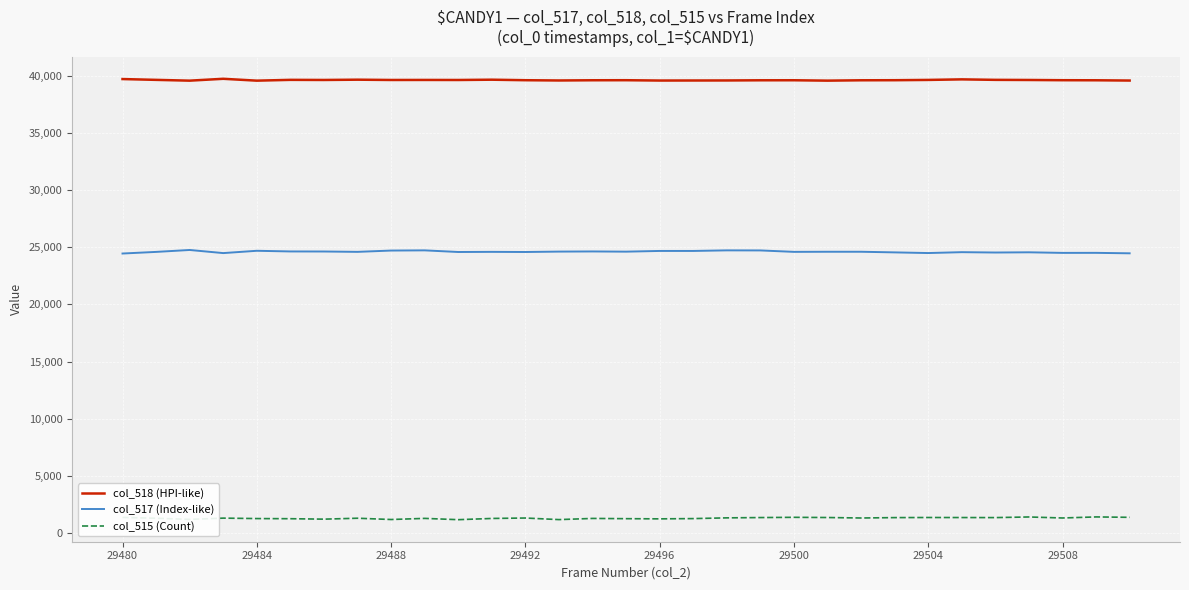

List the series in order of their overall mean, lowest first.

col_515 (Count), col_517 (Index-like), col_518 (HPI-like)